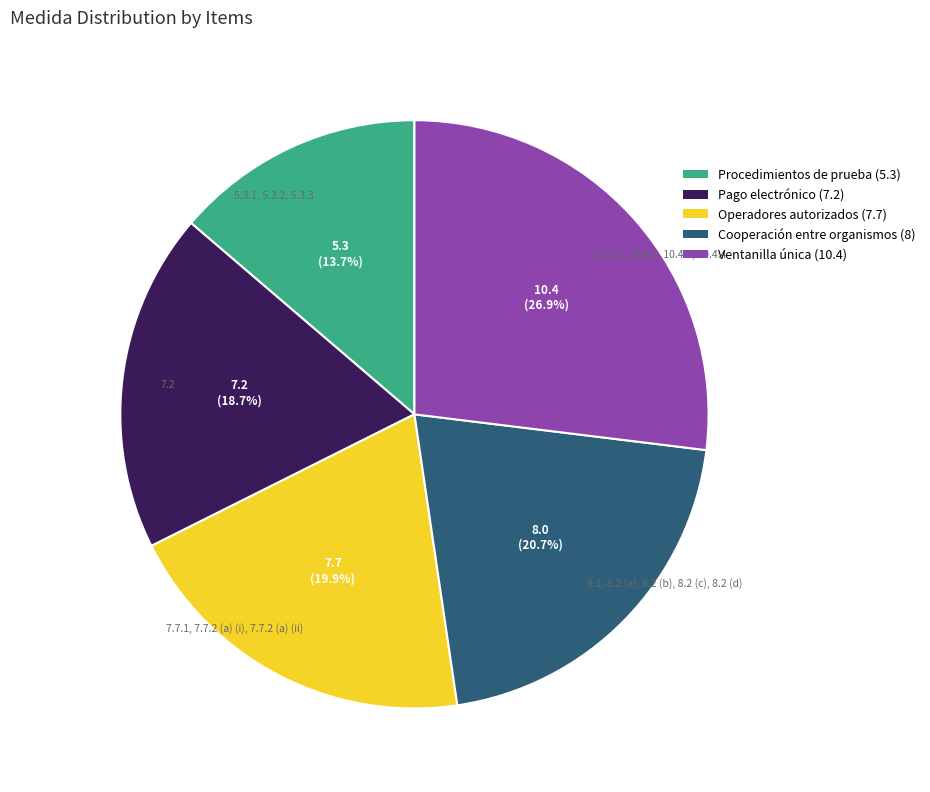

What percentage is NOT represented by 10.4.1, 10.4.2, 10.4.3, 10.4.4?

73.1%